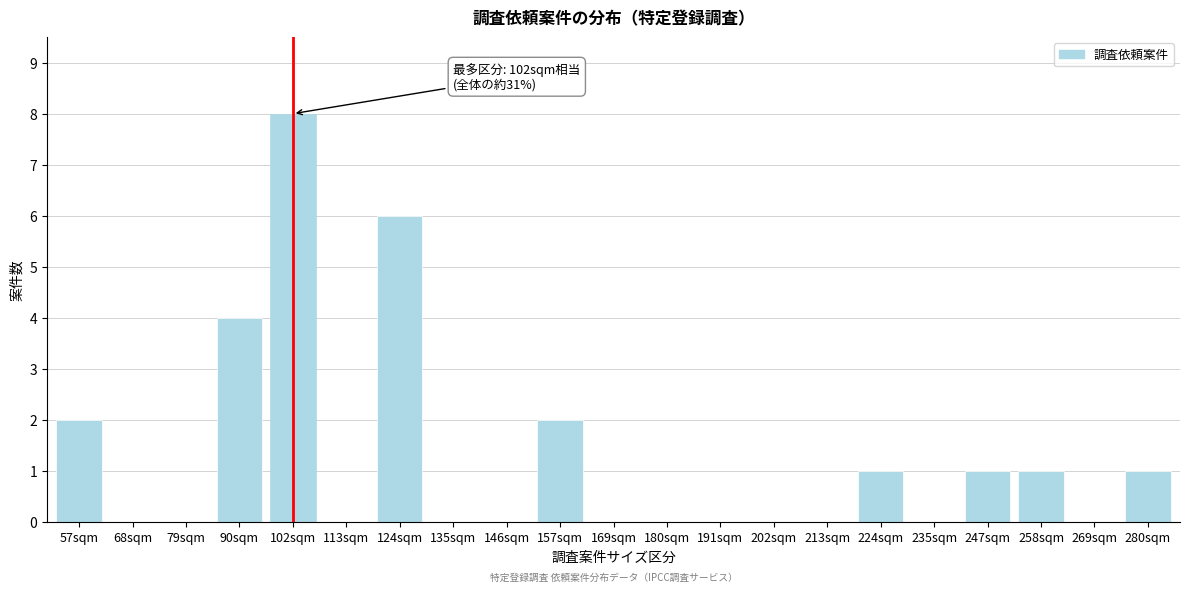

Reading left to right, what are all the values shown in this chart?

57sqm=2	68sqm=0	79sqm=0	90sqm=4	102sqm=8	113sqm=0	124sqm=6	135sqm=0	146sqm=0	157sqm=2	169sqm=0	180sqm=0	191sqm=0	202sqm=0	213sqm=0	224sqm=1	235sqm=0	247sqm=1	258sqm=1	269sqm=0	280sqm=1